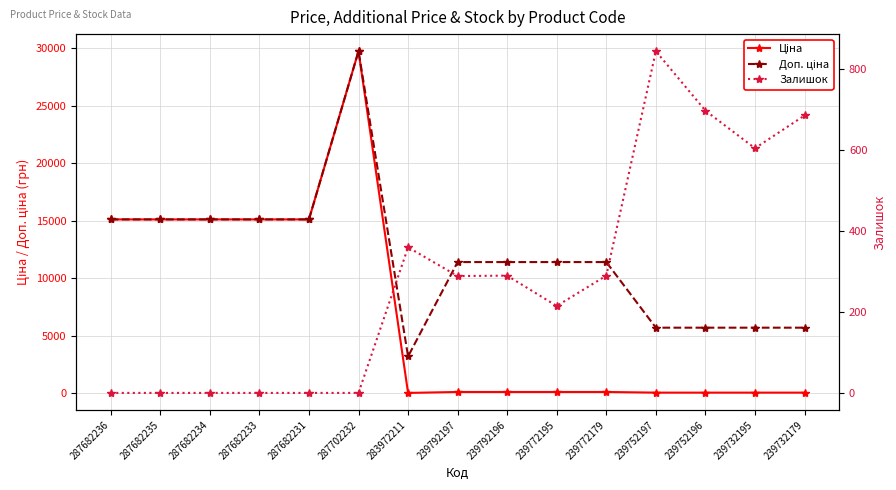

How many interior local peaks does the Ціна series have?

1